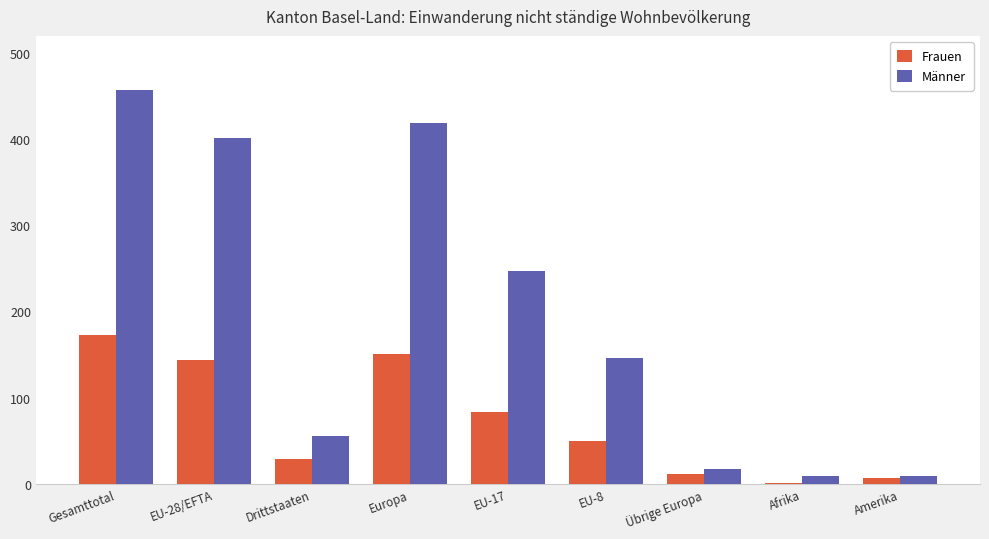

What is the sum of all Männer values?

1761